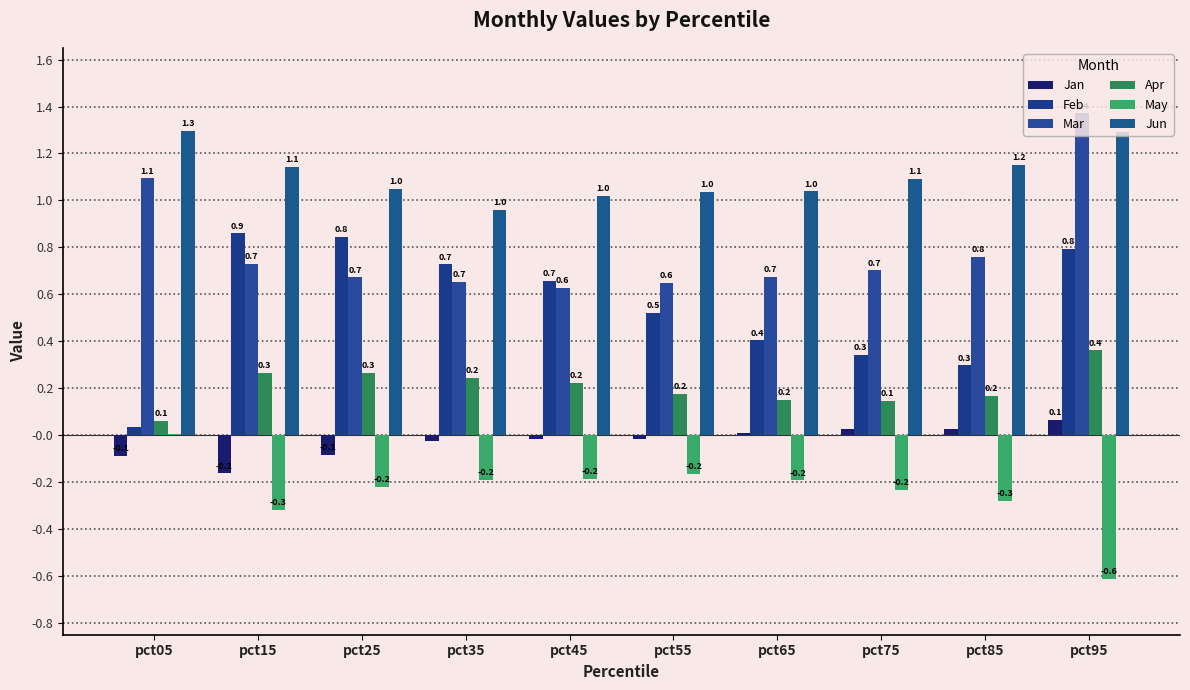

What is the sum of the Jan values at pct65 and pct95?

0.1